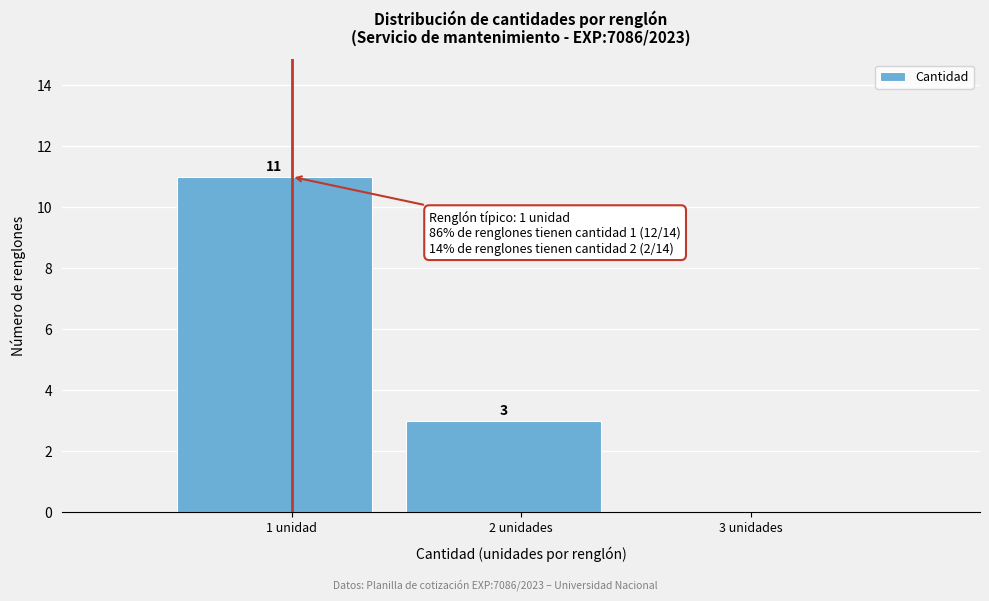

Reading left to right, extract all data points from this chart.

1 unidad=11	2 unidades=3	3 unidades=0